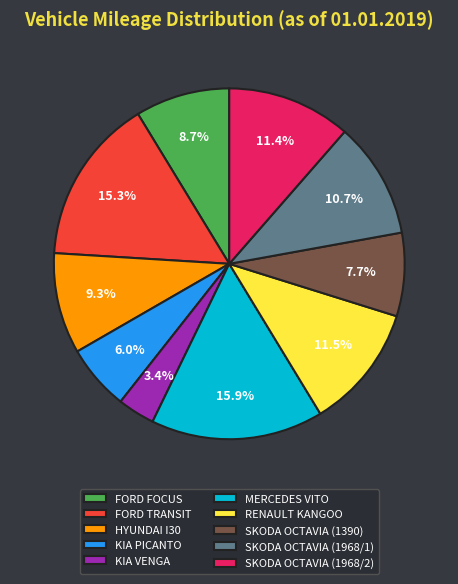

Which slice is the smallest?

KIA VENGA